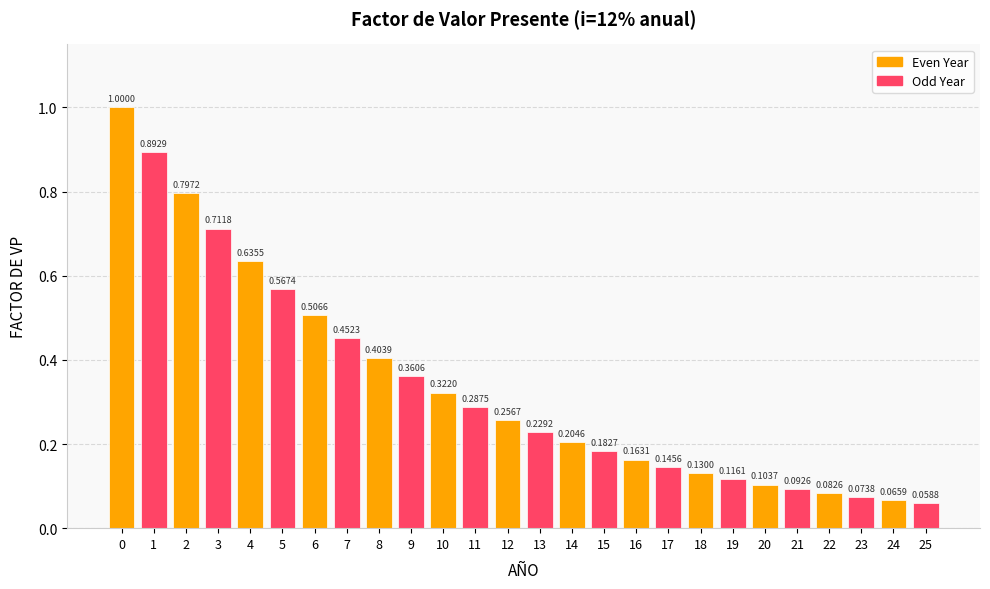

Rank the categories by value from highest to lowest.

0, 1, 2, 3, 4, 5, 6, 7, 8, 9, 10, 11, 12, 13, 14, 15, 16, 17, 18, 19, 20, 21, 22, 23, 24, 25